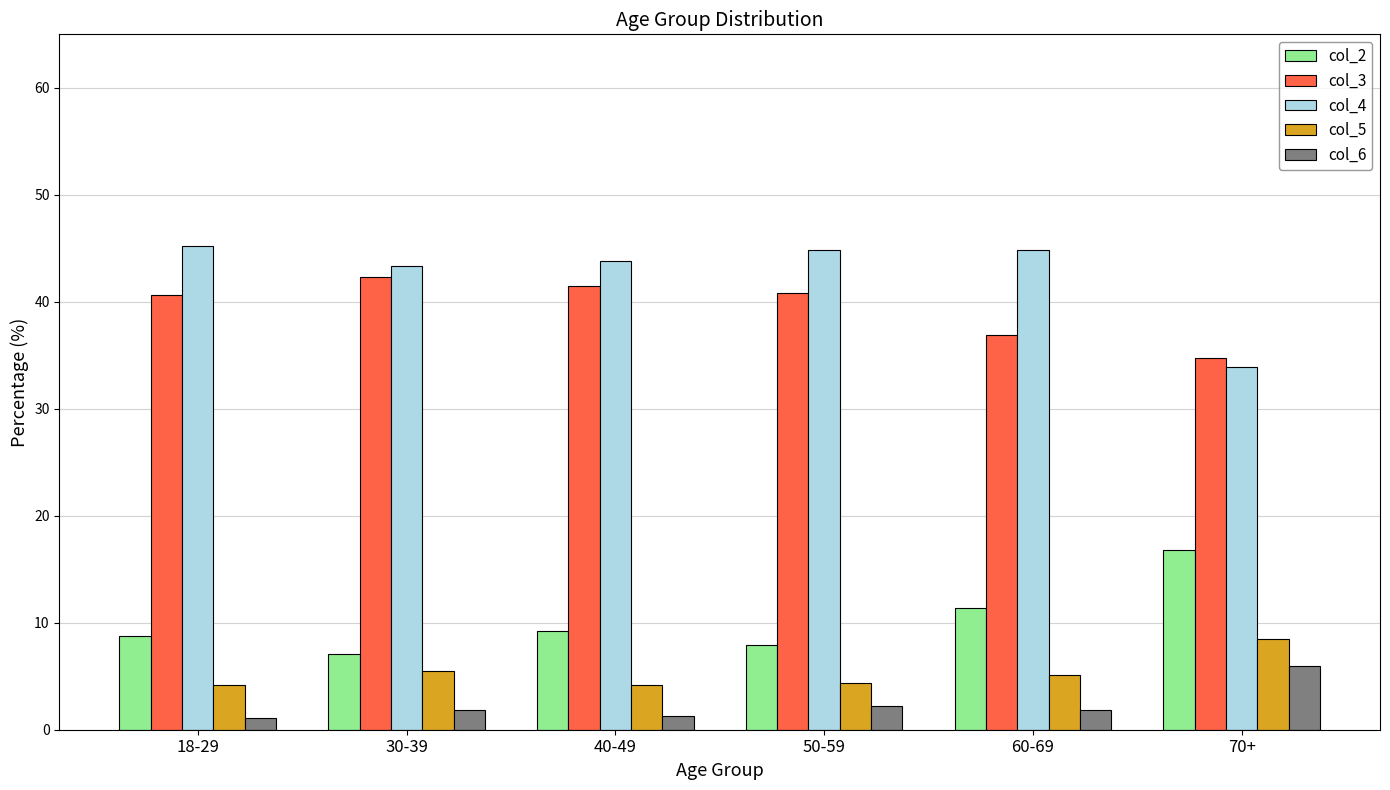

What is the total value across all series at 50-59?

100.1